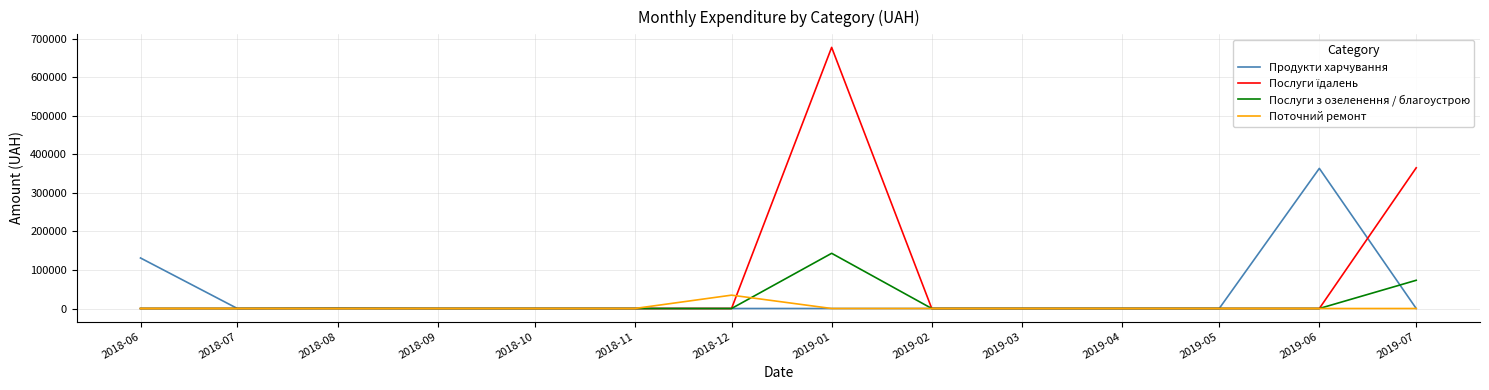

At which category does the chart reach its peak across all series?

2019-01